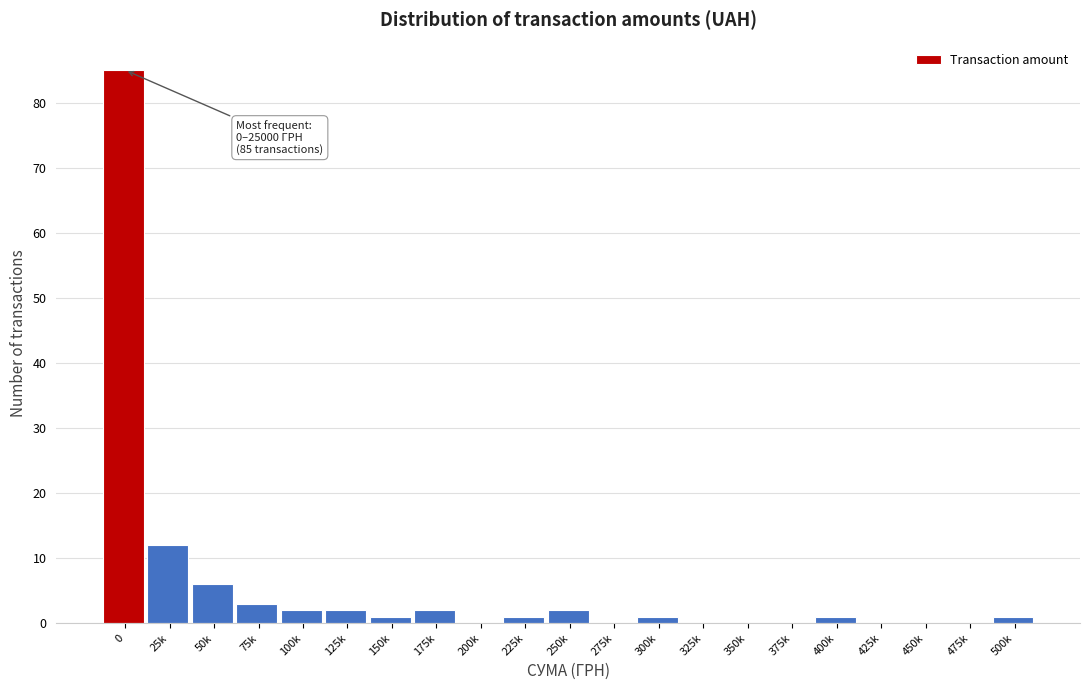

Reading left to right, transcribe all the data shown in this chart.

0=85	25k=12	50k=6	75k=3	100k=2	125k=2	150k=1	175k=2	200k=0	225k=1	250k=2	275k=0	300k=1	325k=0	350k=0	375k=0	400k=1	425k=0	450k=0	475k=0	500k=1